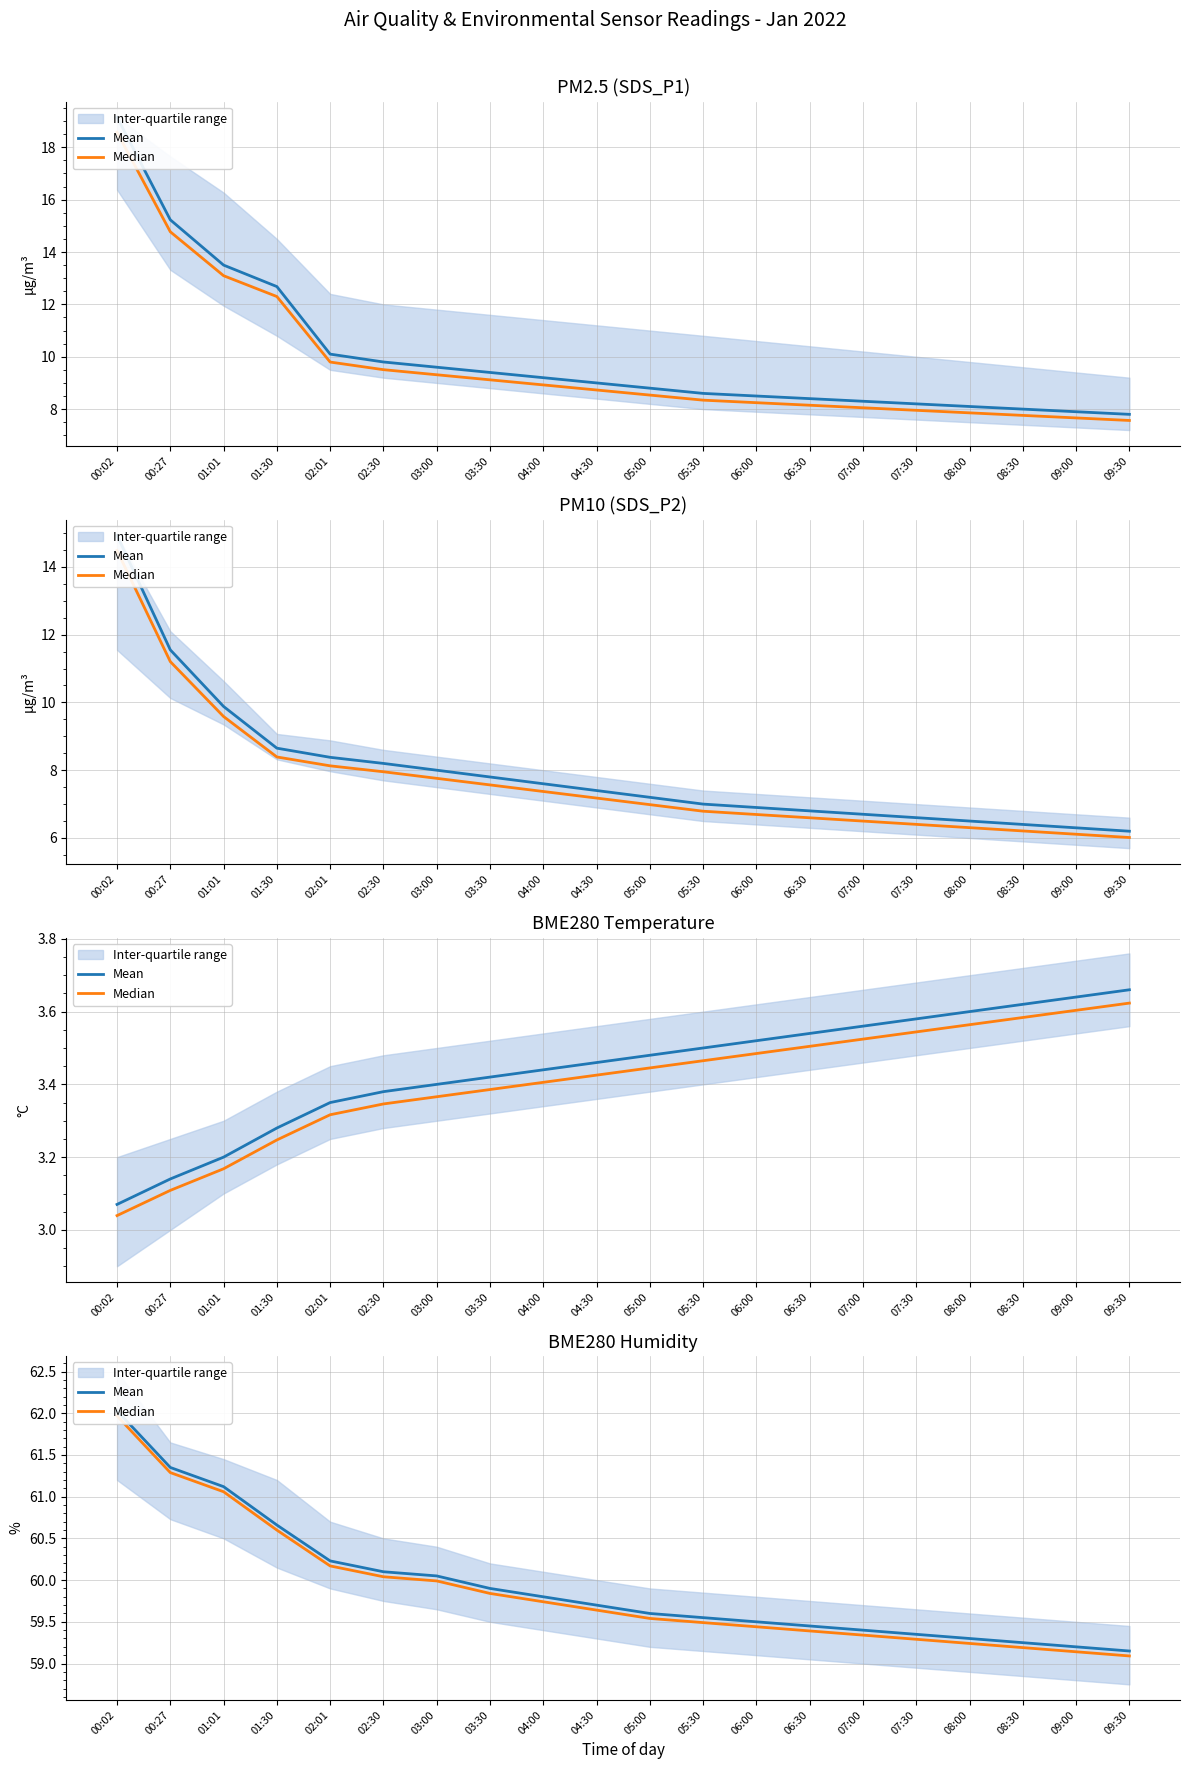

At which label does Median reach its peak?

00:02